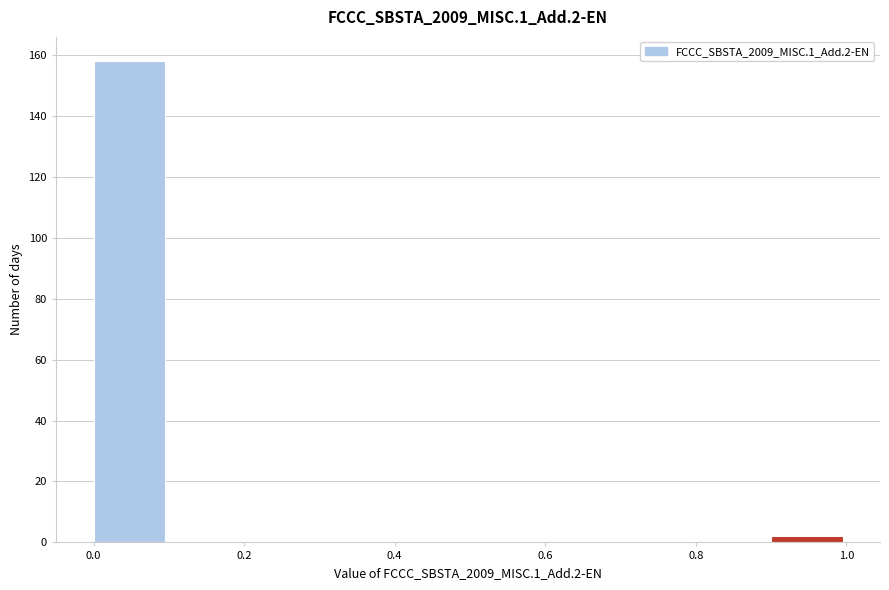

Reading left to right, list every bar in this chart as the range it spans on the x-axis followed by its height. The values are not printed on the chart, so give them approximately, as read against the axis.

0.0 to 0.1: 158
0.1 to 0.2: 0
0.2 to 0.3: 0
0.3 to 0.4: 0
0.4 to 0.5: 0
0.5 to 0.6: 0
0.6 to 0.7: 0
0.7 to 0.8: 0
0.8 to 0.9: 0
0.9 to 1.0: 2